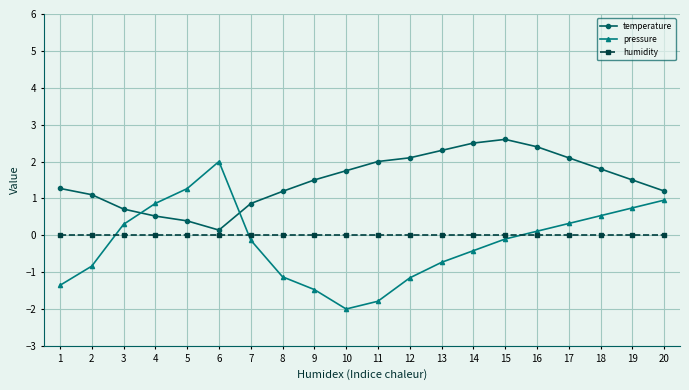

Which series has the widest spread of values?

pressure